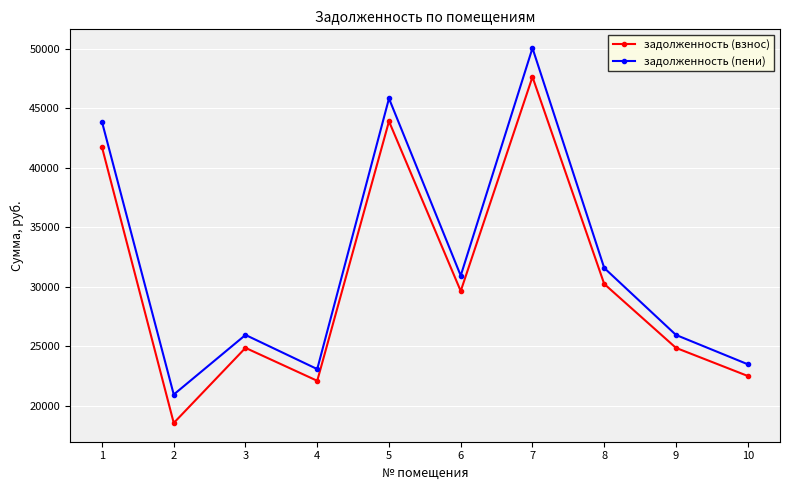

True or false: задолженность (пени) and задолженность (взнос) intersect in this chart.

False